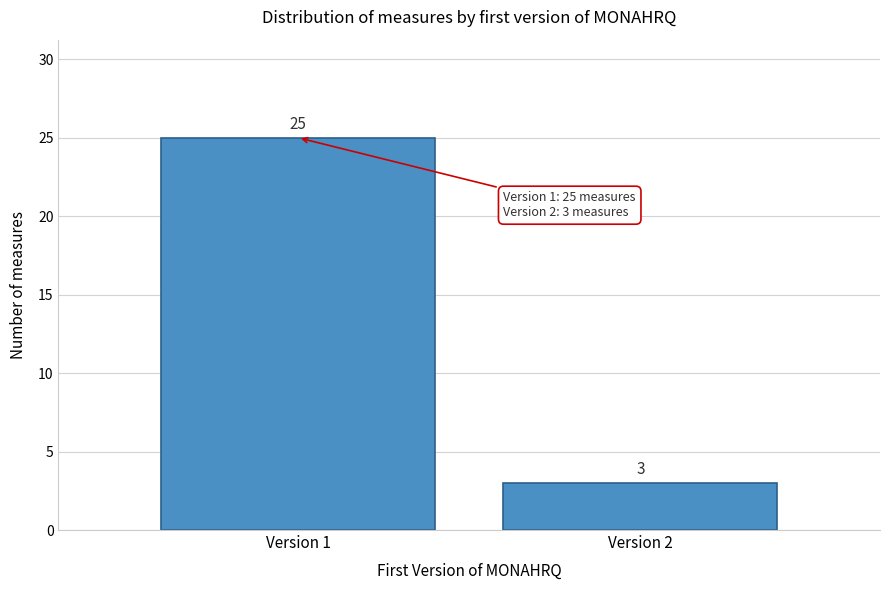

Reading left to right, transcribe all the data shown in this chart.

25	3